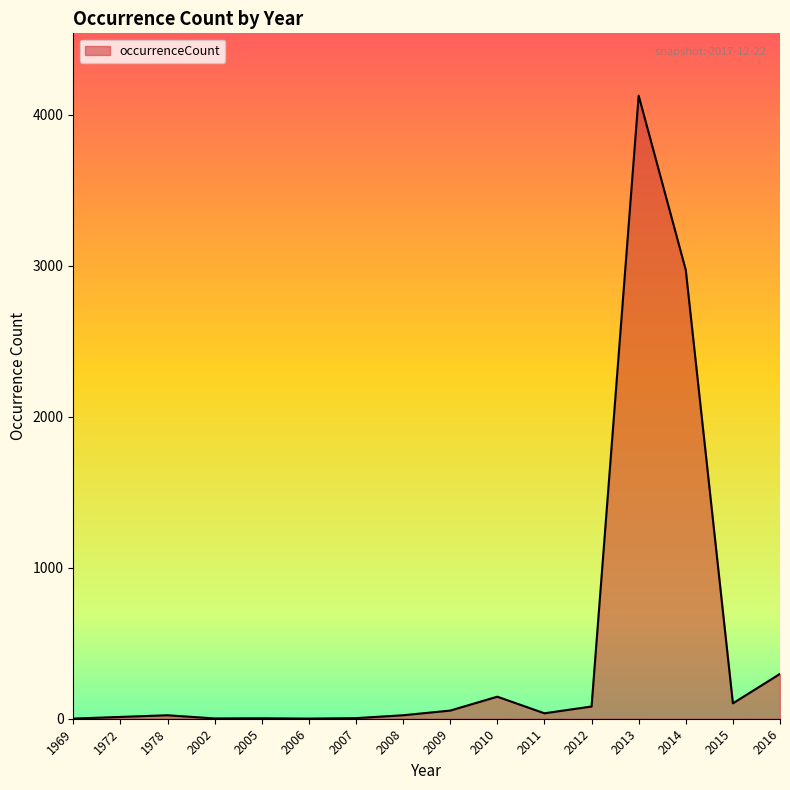

True or false: the data shows 23 at 2008.

True